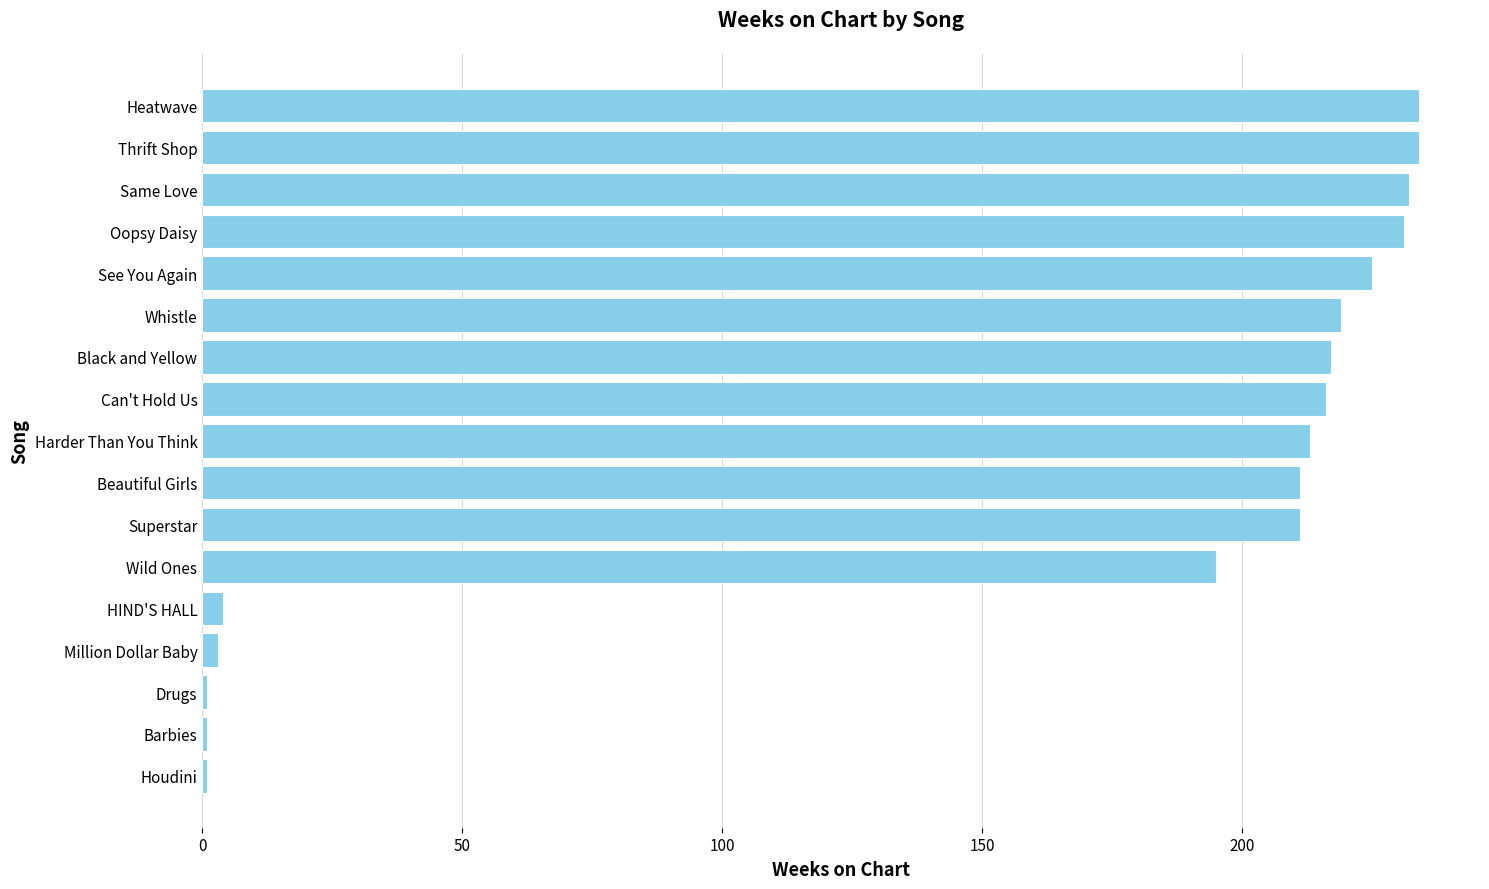

Approximately how many times larger is the value at Same Love compared to Can't Hold Us?

1.1